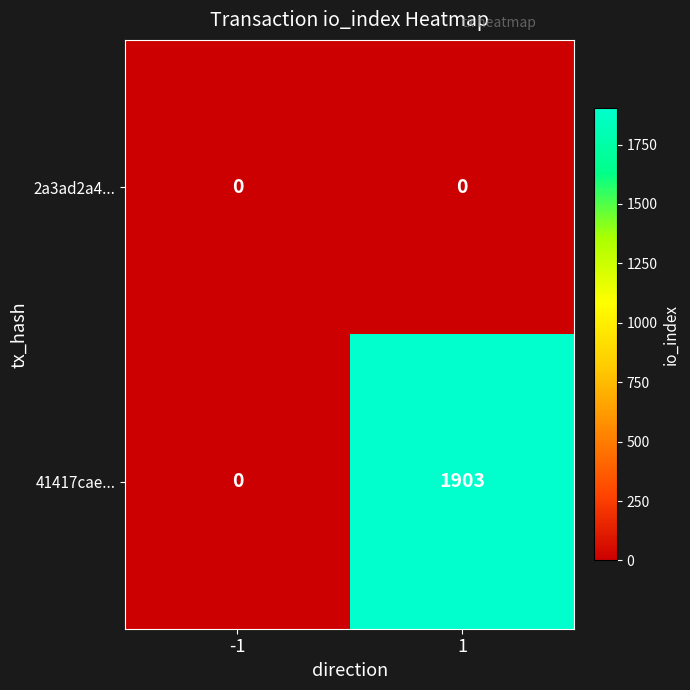

List the series in order of their peak value, lowest first.

2a3ad2a4..., 41417cae...